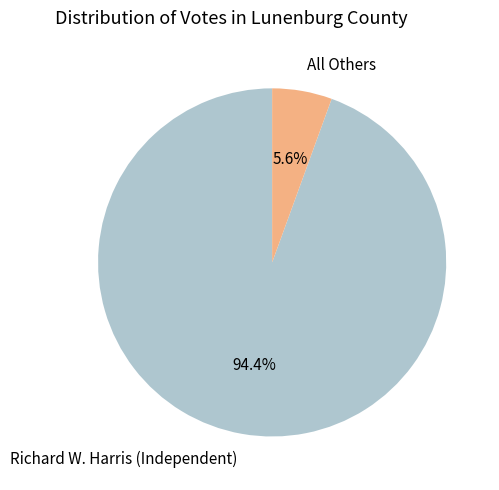

What percentage is the Richard W. Harris (Independent) slice, to the nearest percent?

94%